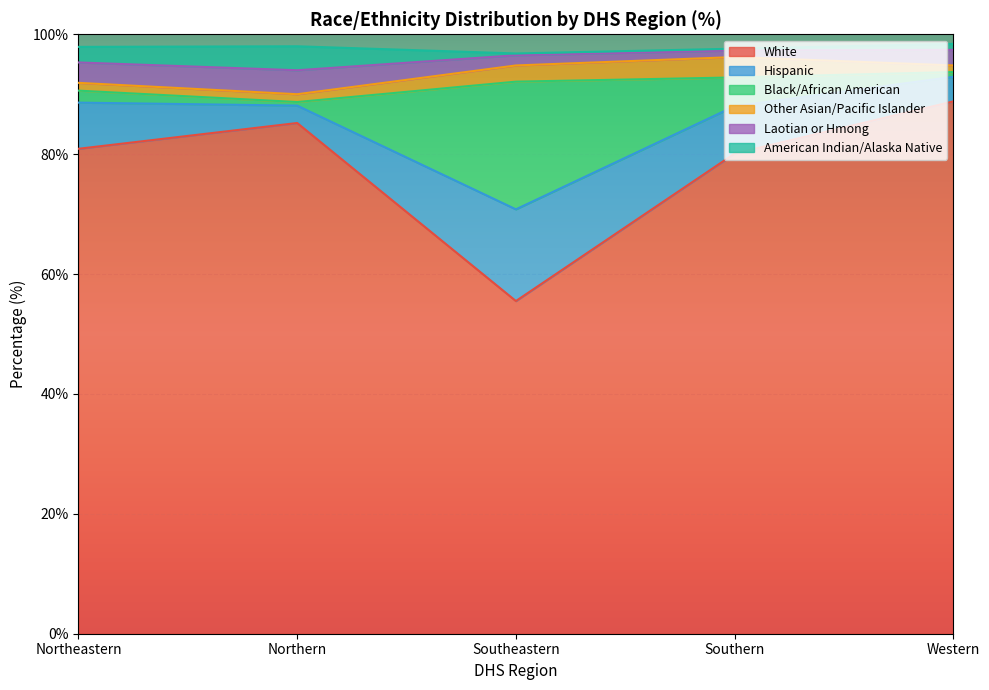

After their last crossing, which series has the higher values: Laotian or Hmong or Other Asian/Pacific Islander?

Laotian or Hmong